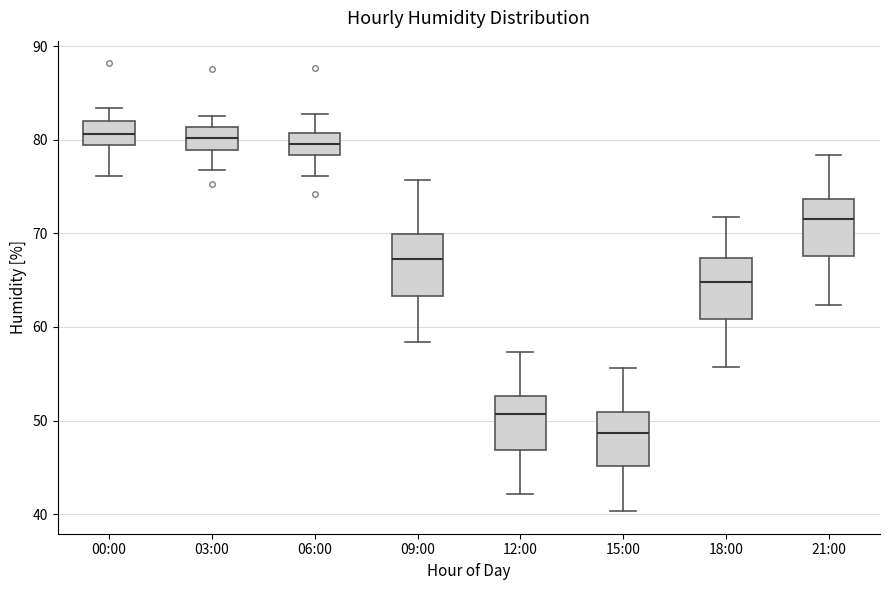

Reading left to right, transcribe this box plot: for each box, give where its median line is, the range the box spans, and where its two whiskers end, as read against the y-axis. The values are not printed on the chart, so give them approximately, as read against the axis.

00:00: median 81, box 79 to 82, whiskers 76 to 83
03:00: median 80, box 79 to 81, whiskers 77 to 83
06:00: median 80, box 78 to 81, whiskers 76 to 83
09:00: median 67, box 63 to 70, whiskers 58 to 76
12:00: median 51, box 47 to 53, whiskers 42 to 57
15:00: median 49, box 45 to 51, whiskers 40 to 56
18:00: median 65, box 61 to 67, whiskers 56 to 72
21:00: median 72, box 68 to 74, whiskers 62 to 78